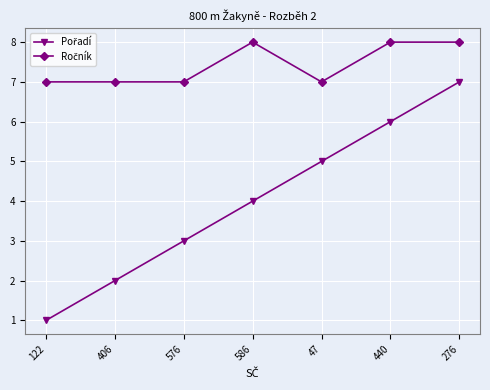

What position from the left is 276?

7